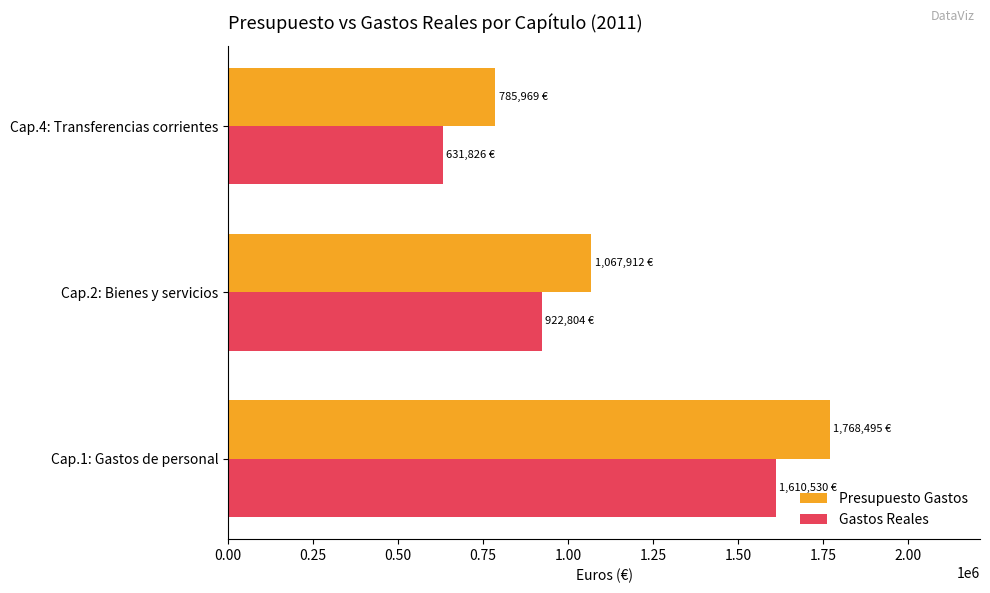

What is the difference between the maximum and minimum values in the Gastos Reales series?

978704.0